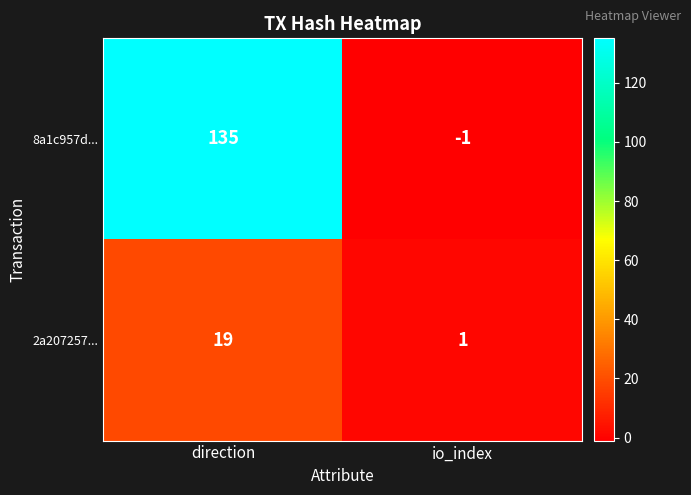

What is the greatest value displayed?

135